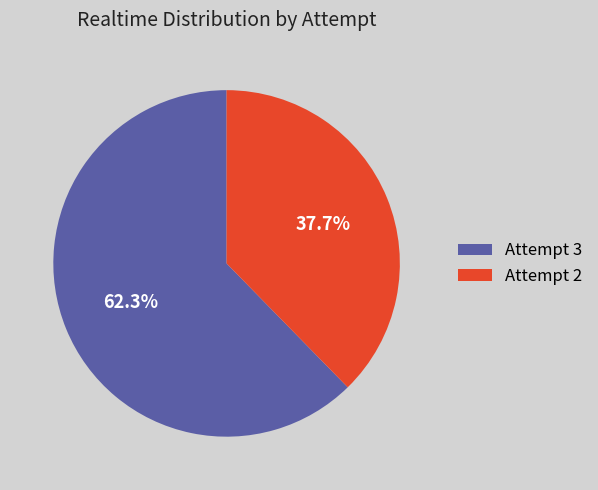

Is the sum of Attempt 3 and Attempt 2 greater than half?

Yes